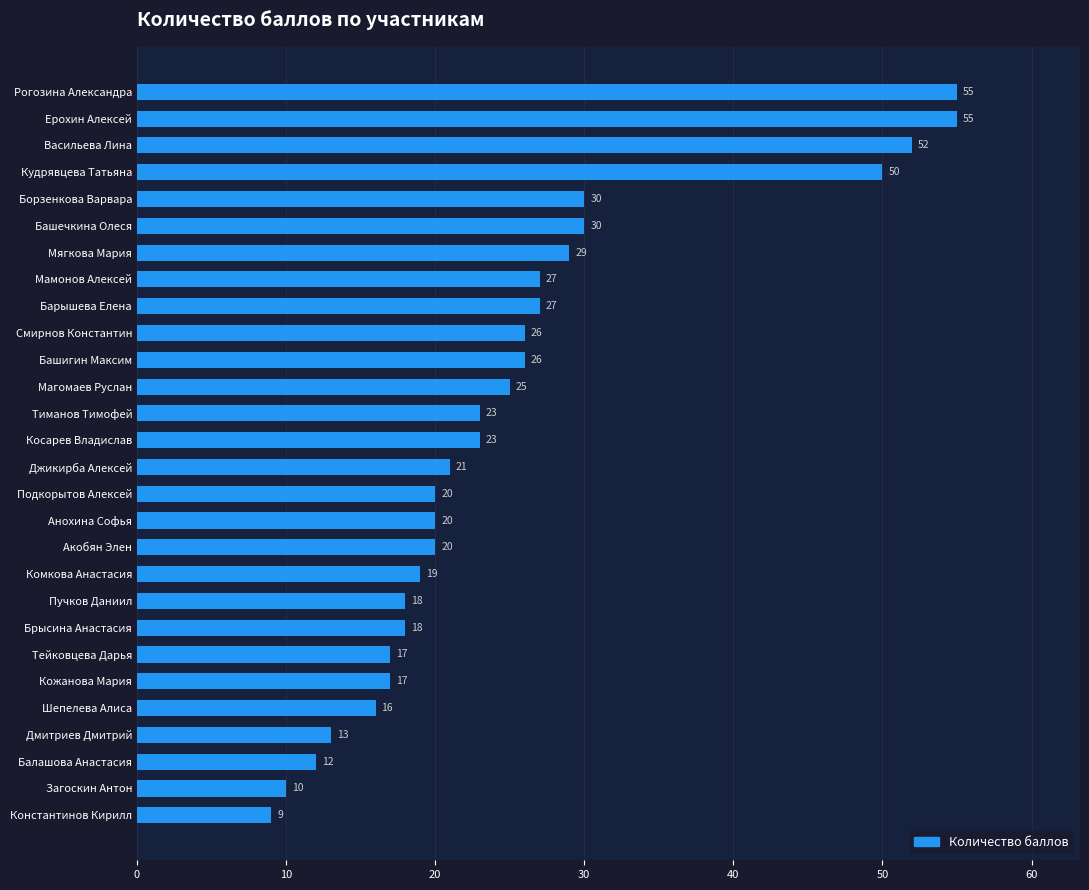

The value at Башечкина Олеся is 6. True or false?

False